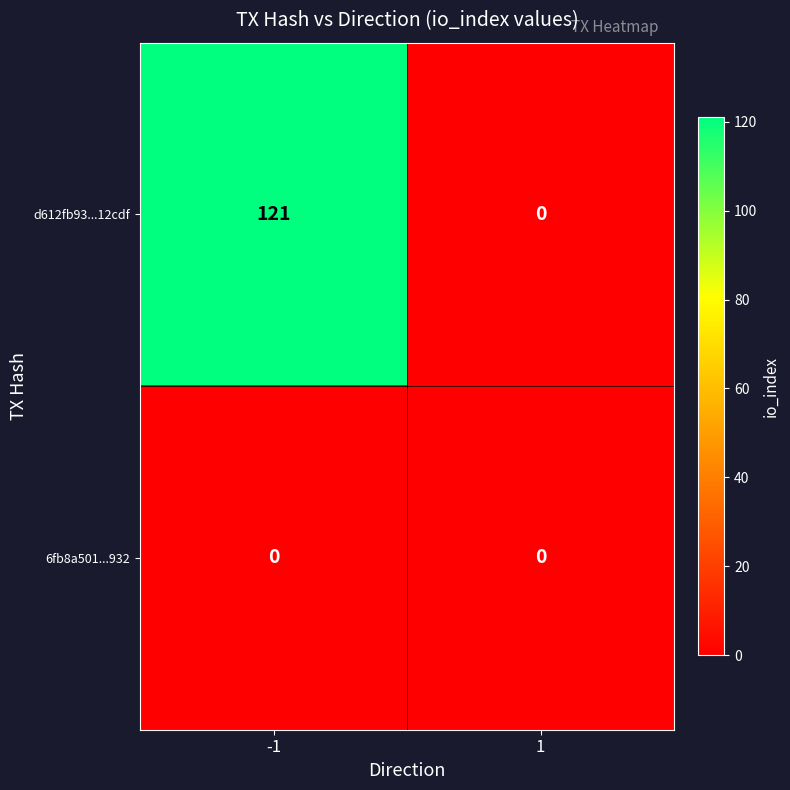

Which series has the largest total across all categories?

d612fb93...12cdf